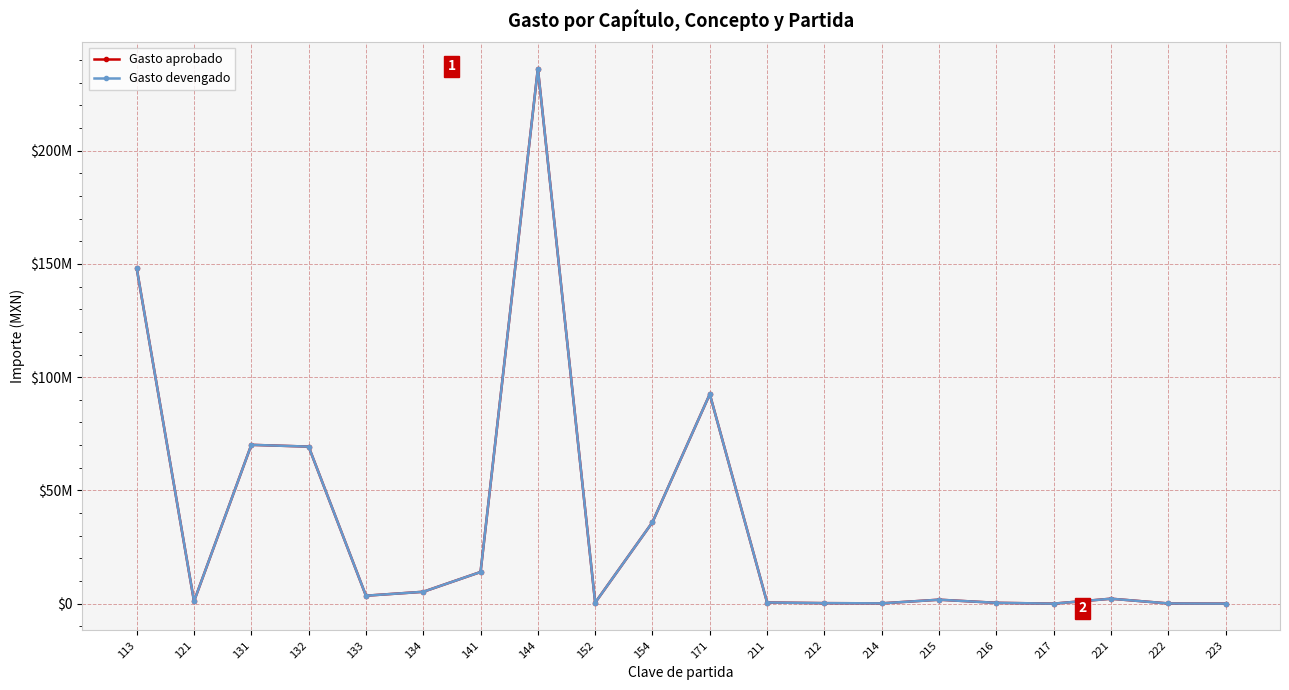

Is it true that Gasto devengado equals 3319166.3 at 221?

False